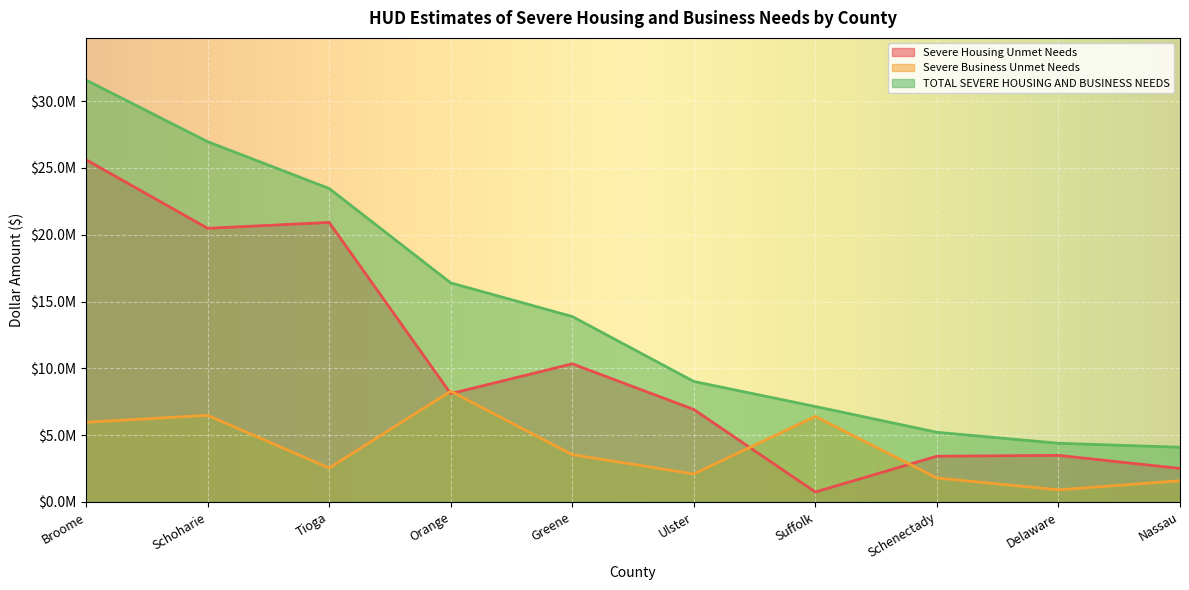

True or false: TOTAL SEVERE HOUSING AND BUSINESS NEEDS and Severe Business Unmet Needs cross at least once.

False